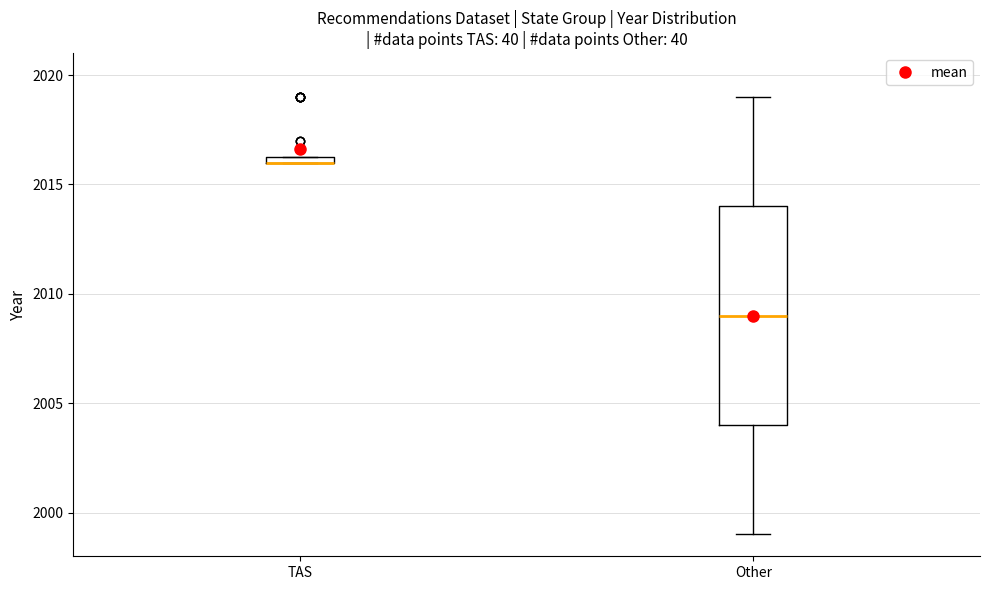

Comparing the boxes themselves (not the whiskers), which one is the tallest?

Other